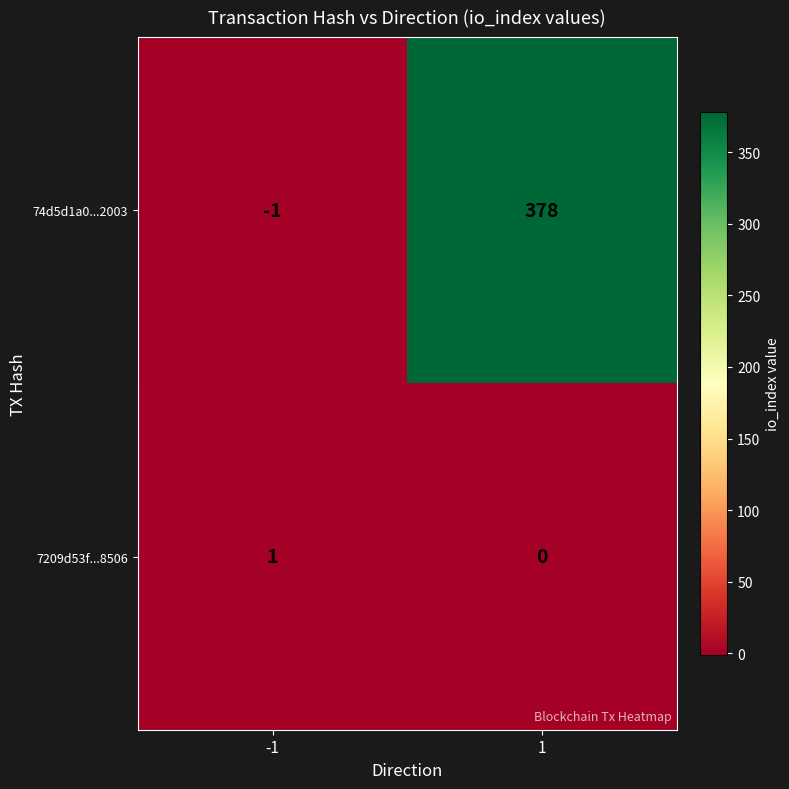

How many categories are shown in the chart?

2